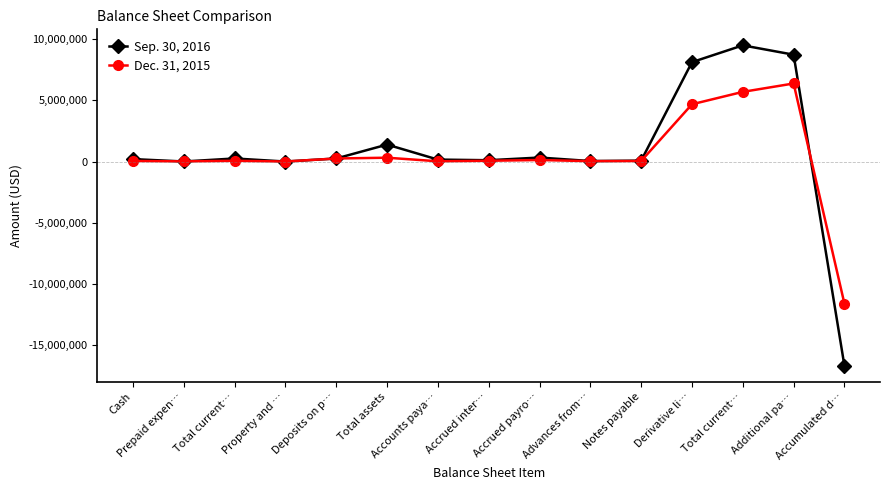

The Dec. 31, 2015 series shows 4673000 at Derivative li…. True or false?

True